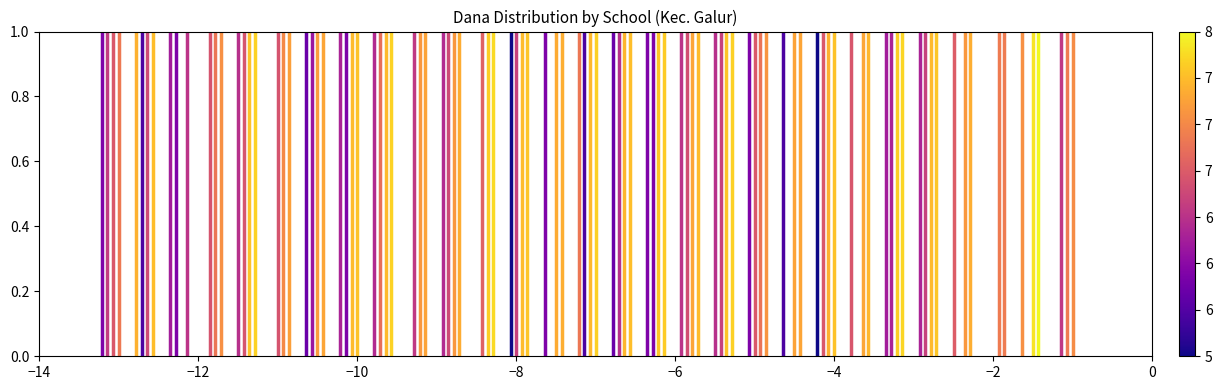

The value at −14 is 1. True or false?

False